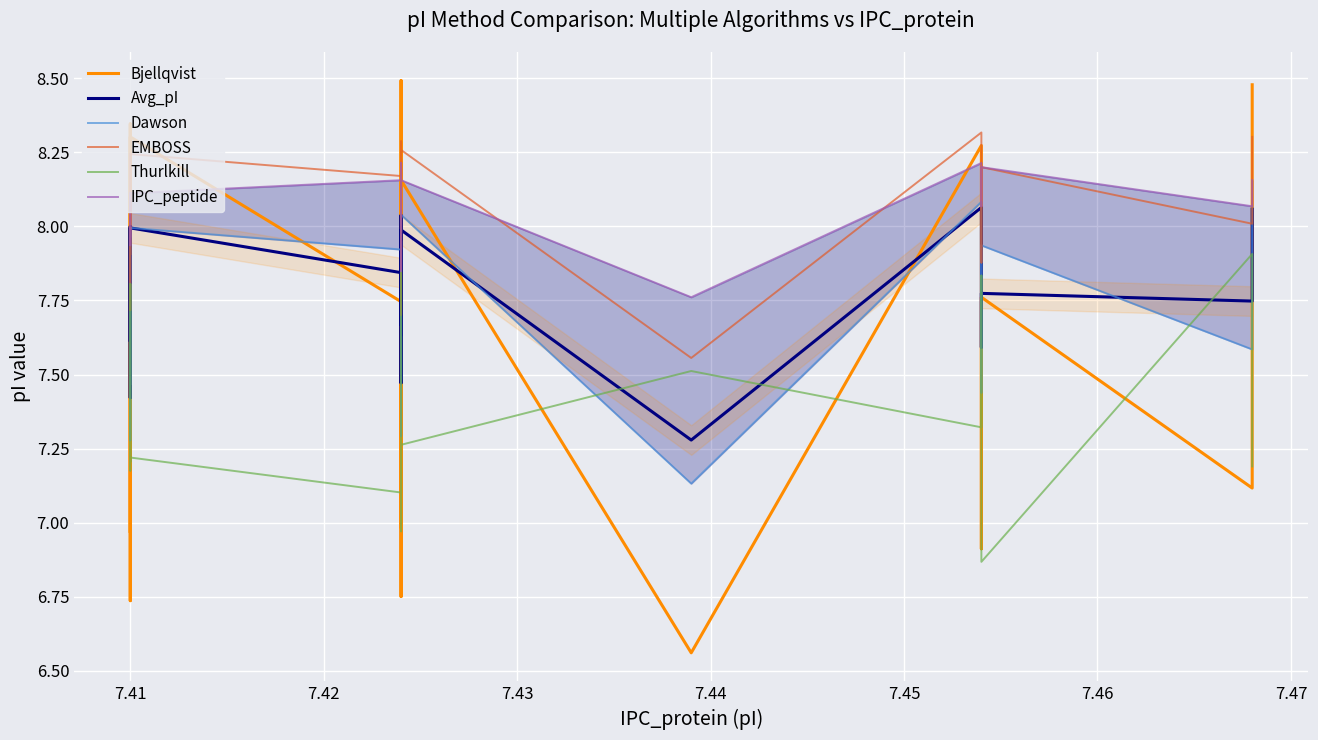

Where is the first local maximum for EMBOSS?

7.41